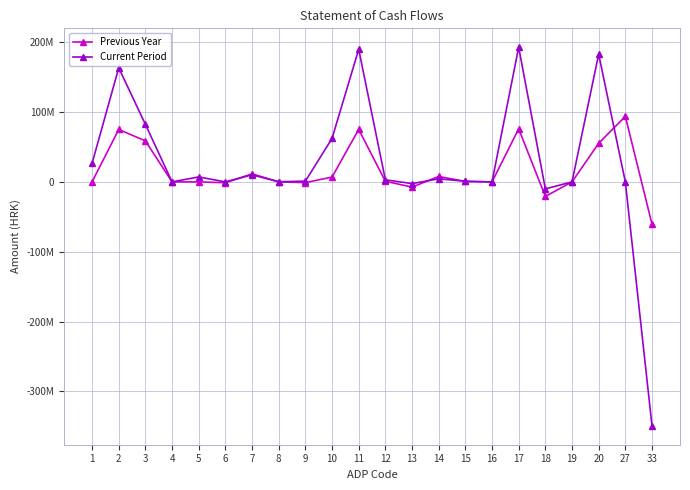

Which series has the largest total across all categories?

Current Period